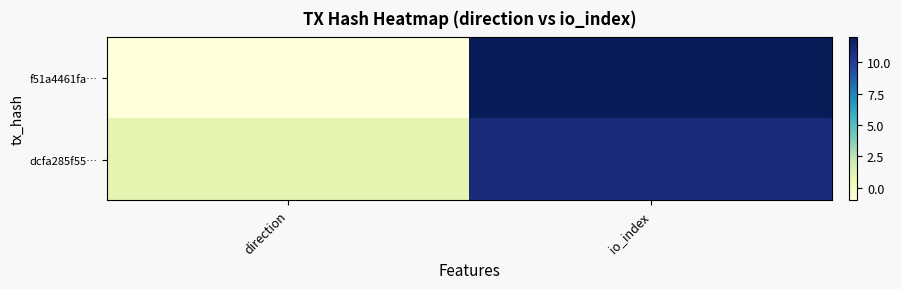

What is the total value across all series at io_index?

23